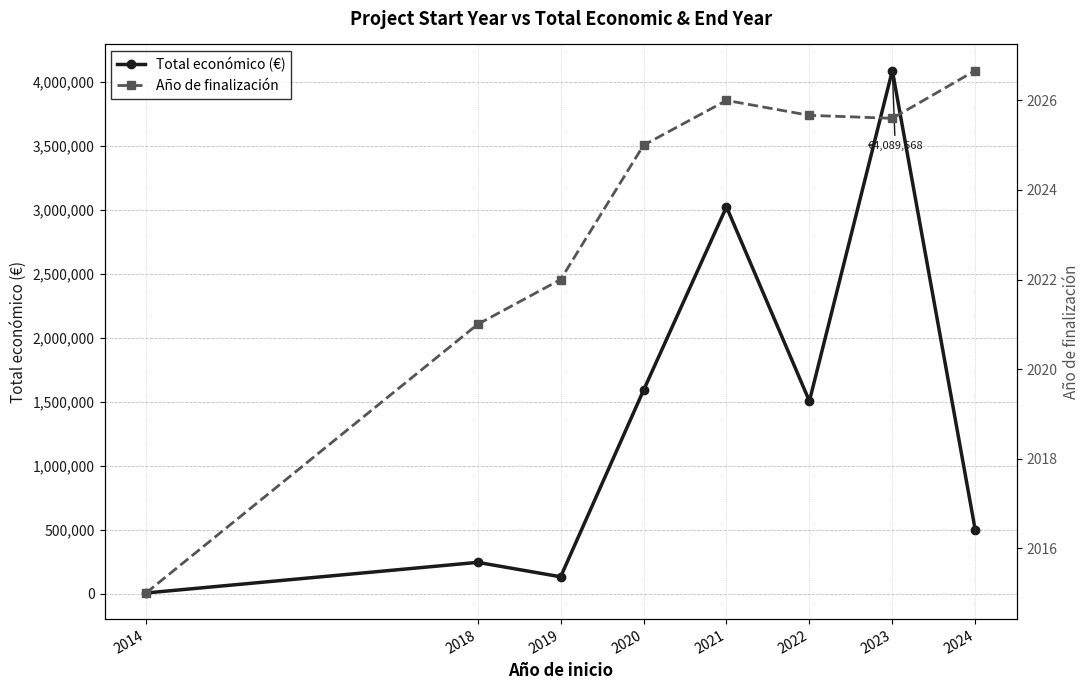

List the labels in order of Año de finalización value, largest first.

2024, 2021, 2022, 2023, 2020, 2019, 2018, 2014